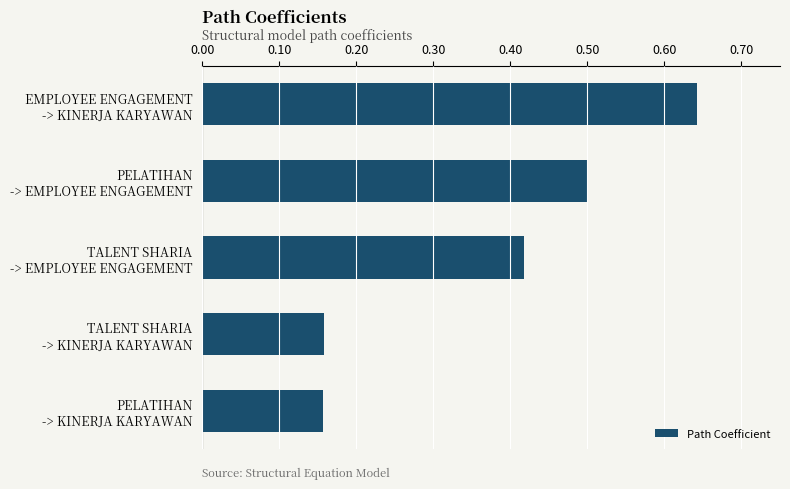

What is the difference between the second highest and second lowest values?

0.3